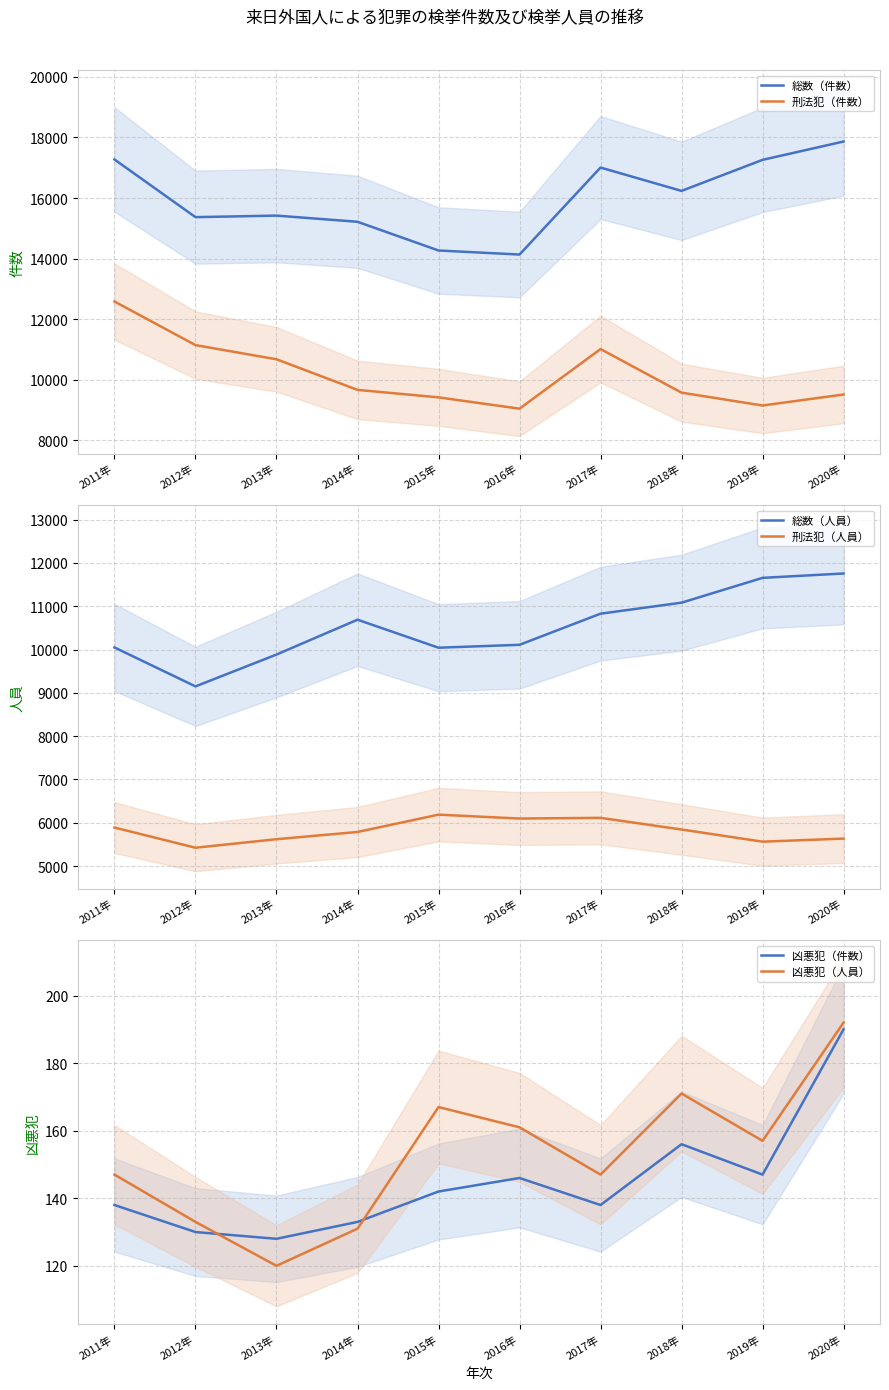

What is the difference between the second highest and second lowest values in the 総数（件数） series?

3005